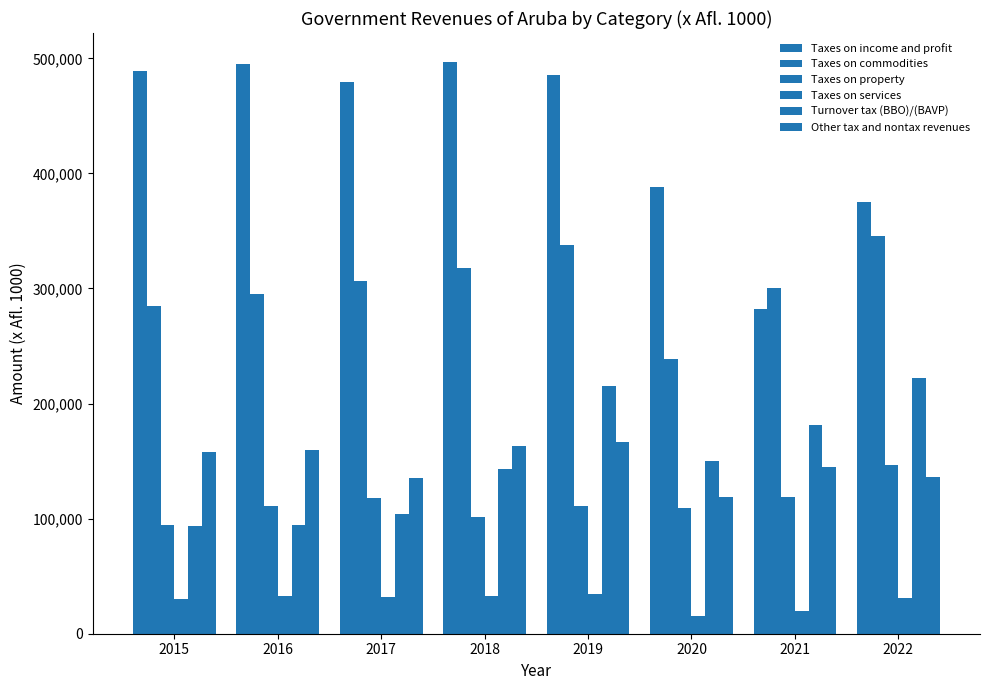

What is the average value of the Other tax and nontax revenues series?

147779